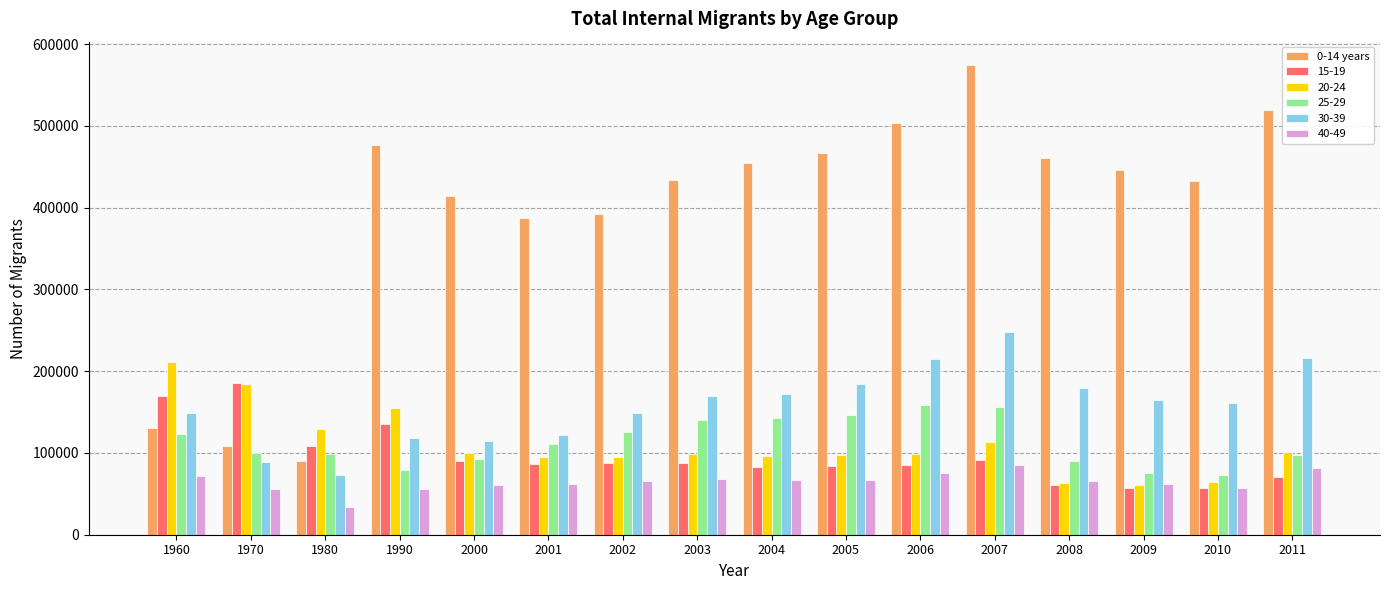

What value does the 30-39 series have at 2006, to the nearest 50?

214350